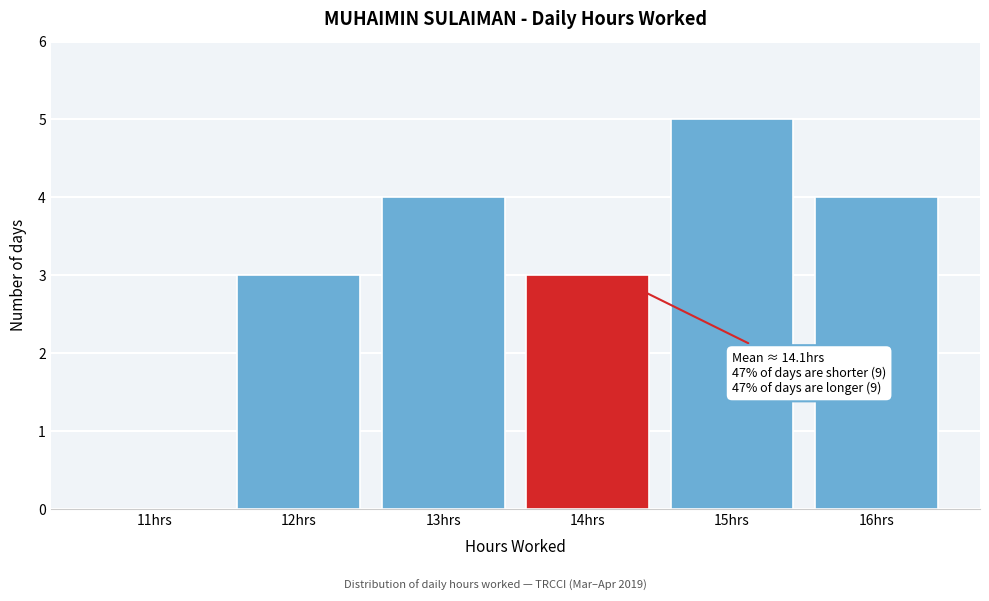

Which range on the x-axis has the tallest bar?

14.5 to 15.5